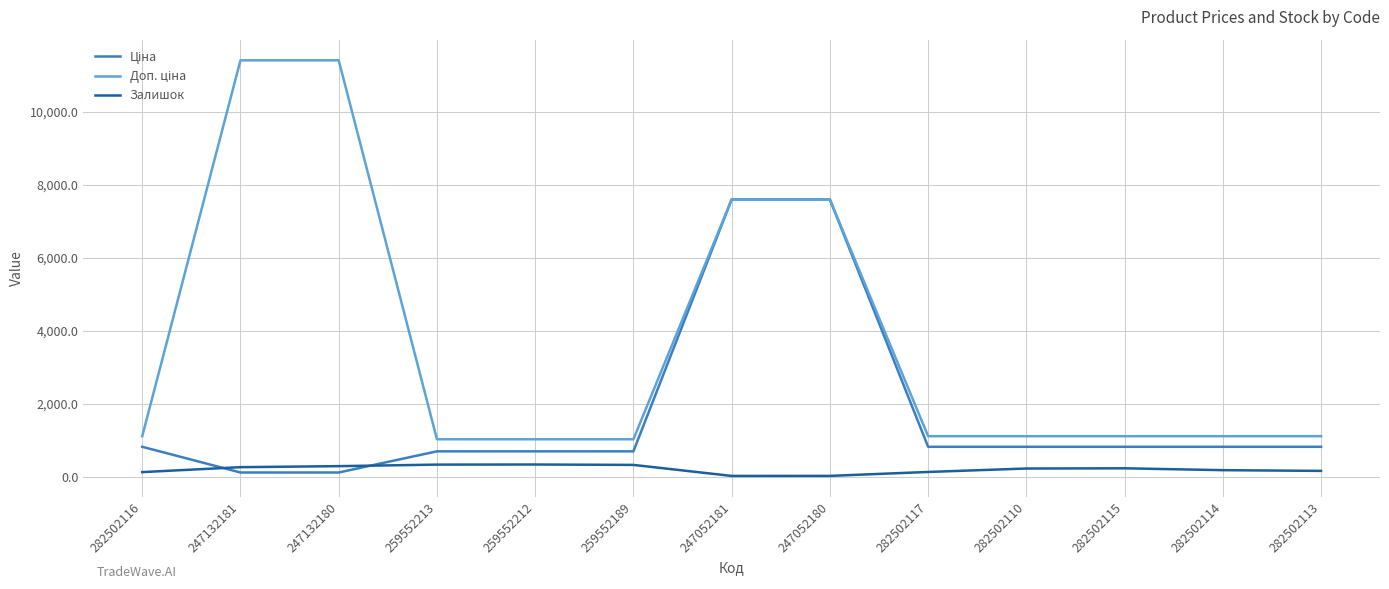

What is the spread (max minus min) of values at 259552189?

702.6